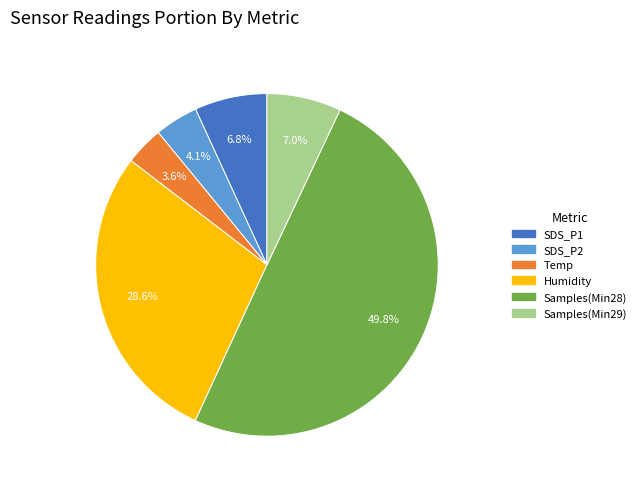

To the nearest percent, what is the average slice percentage?

17%